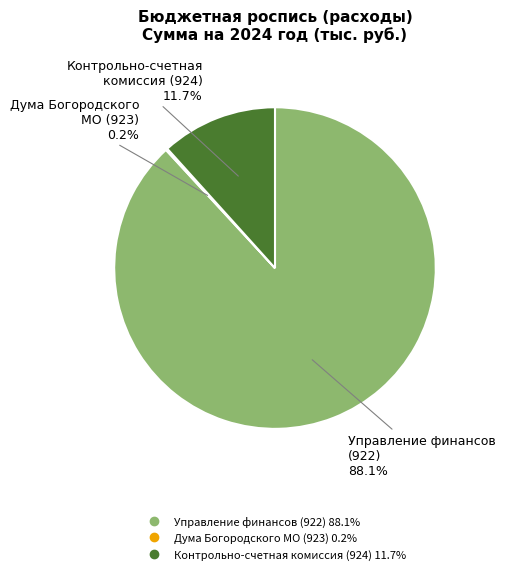

Is there a majority slice in this chart?

Yes